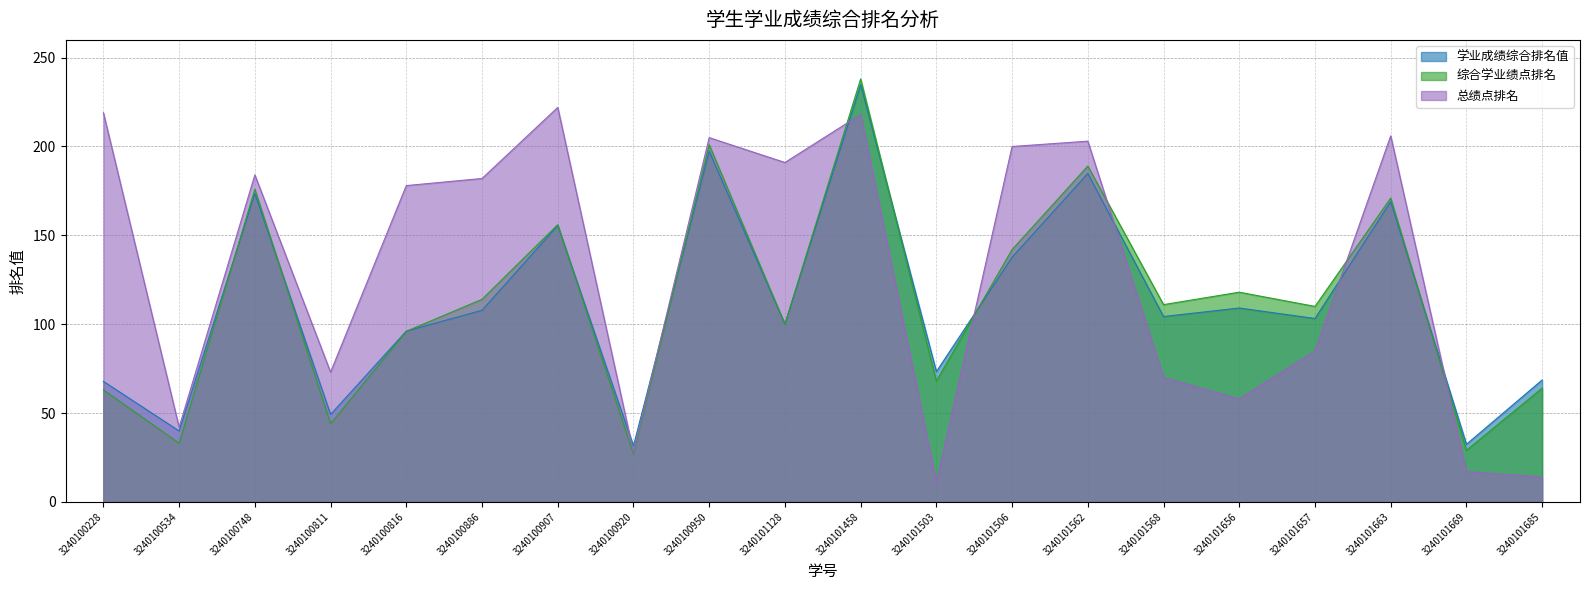

True or false: 学业成绩综合排名值 has a value of 137.7 at 3240101506.

True